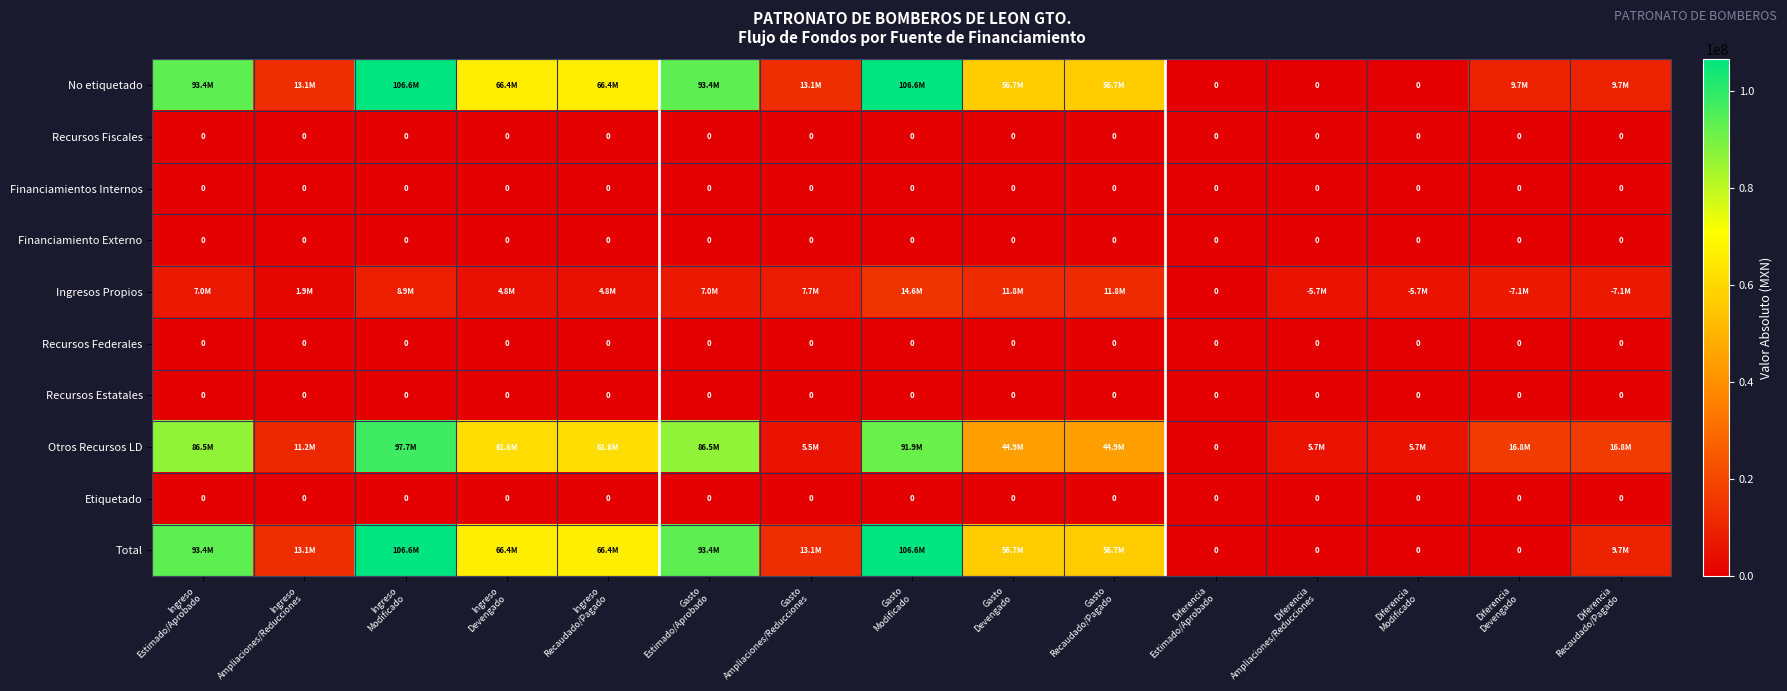

The Recursos Fiscales series shows 0.0 at Ingreso Estimado/Aprobado. True or false?

True